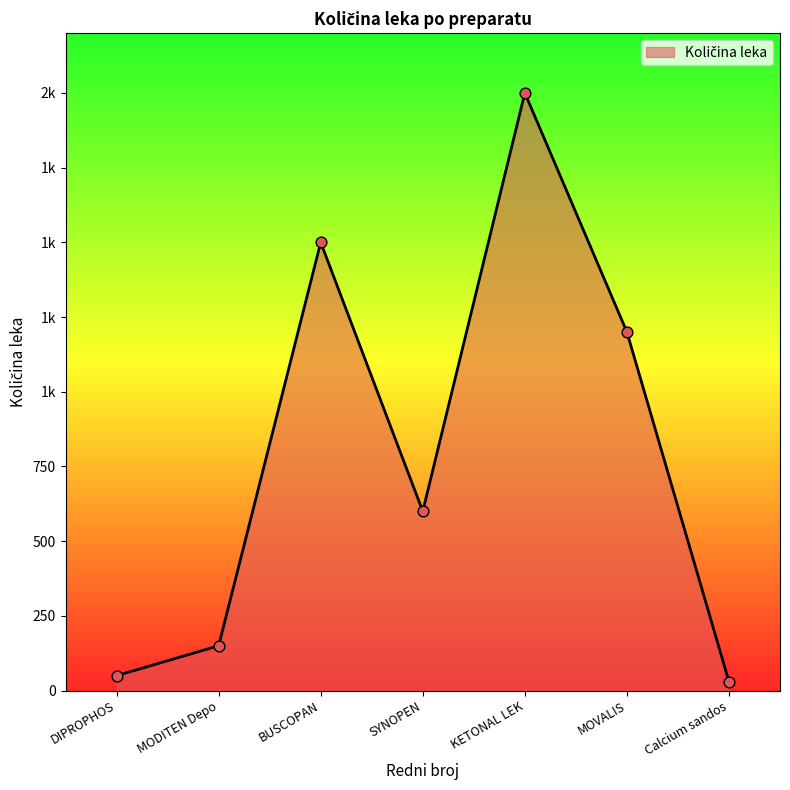

What is the change in value from BUSCOPAN to KETONAL LEK?

+500